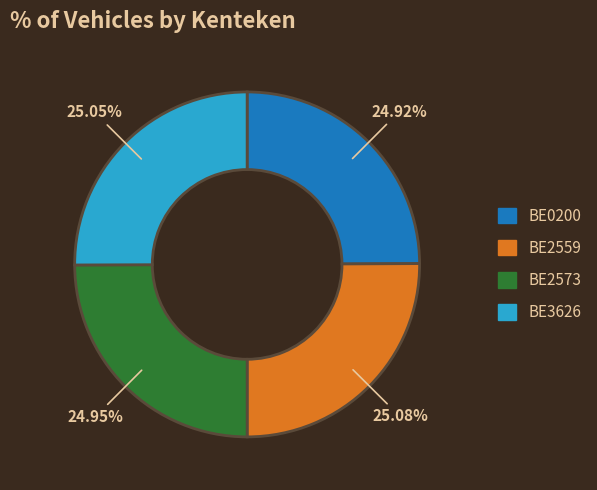

The BE3626 slice represents 25% of the pie. True or false?

True